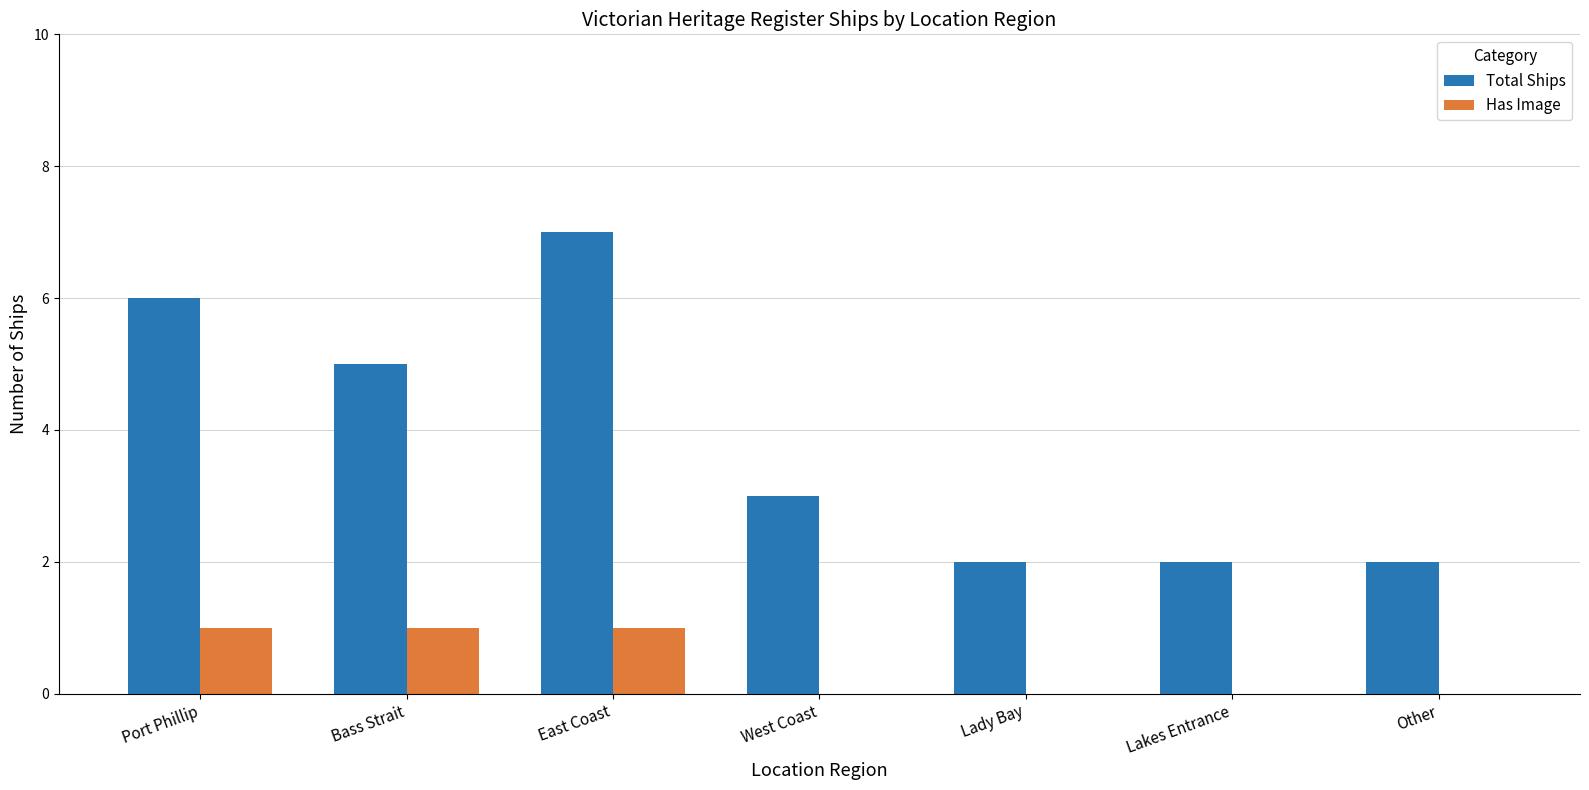

Is the value of Total Ships at Bass Strait greater than the value of Has Image at Lakes Entrance?

Yes